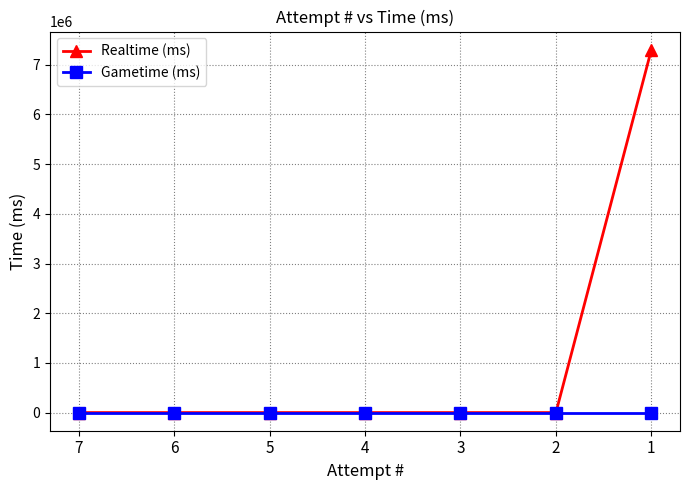

What is the maximum value for Realtime (ms)?

7302825